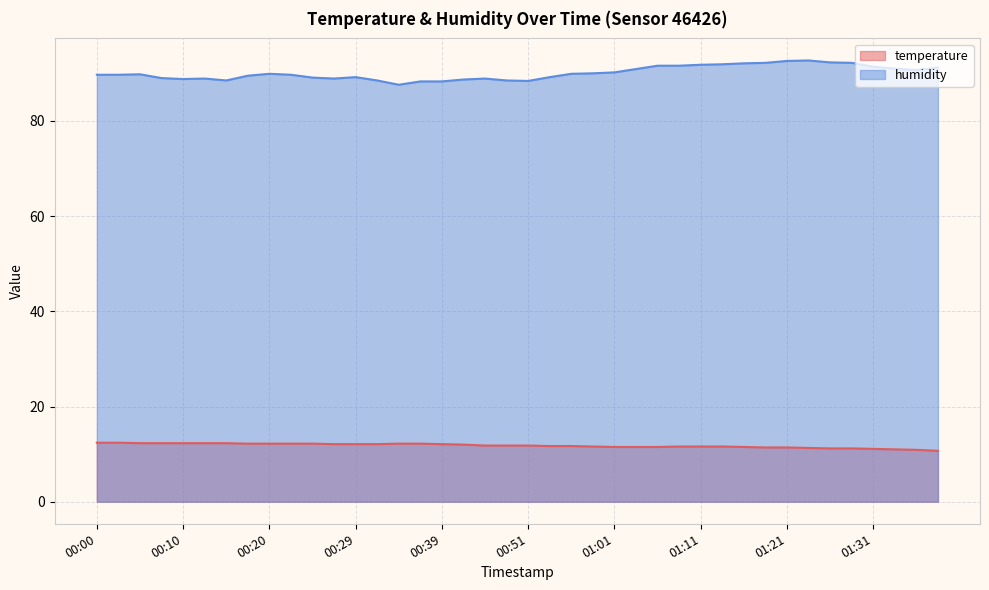

Is it true that humidity equals 88.3 at 00:39?

True